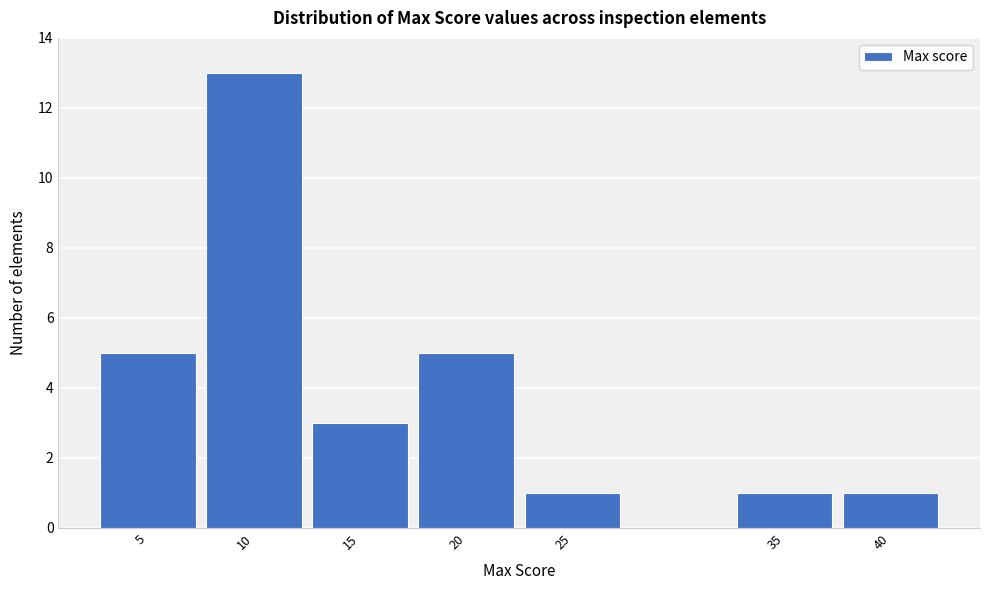

Reading left to right, what are all the values shown in this chart?

5=5	10=13	15=3	20=5	25=1	35=1	40=1